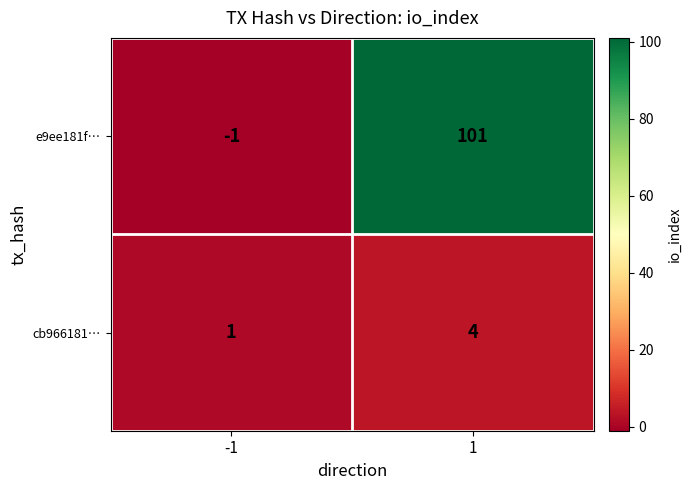

Reading left to right, what are all the values shown in this chart?

e9ee181f…: -1=-1	1=101
cb966181…: -1=1	1=4